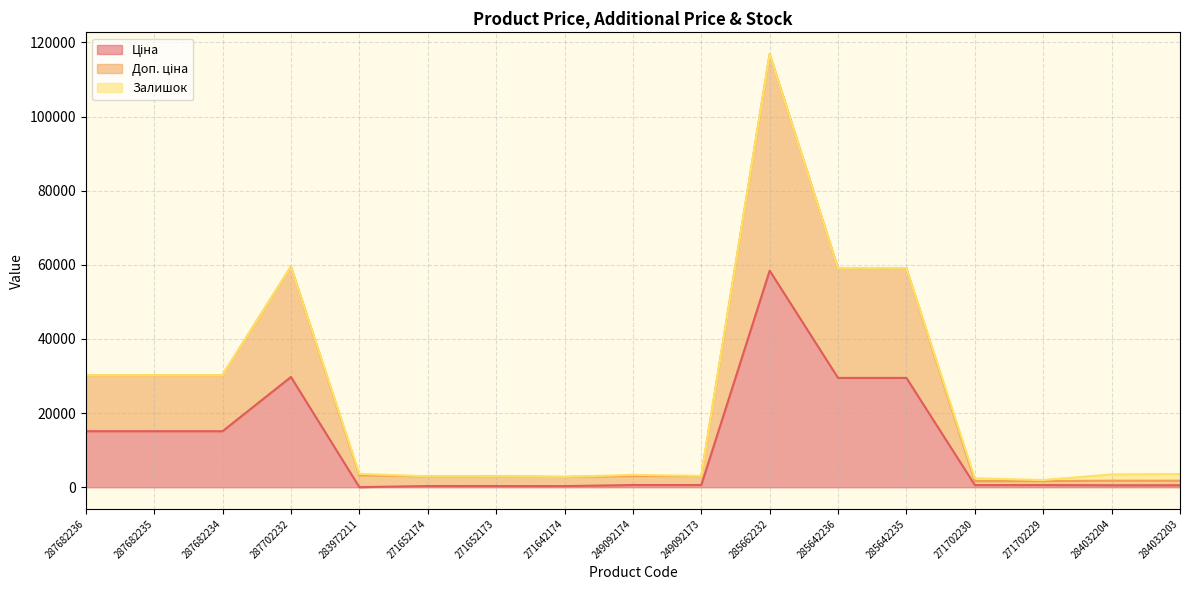

Which category has the lowest value across all series?

283972211